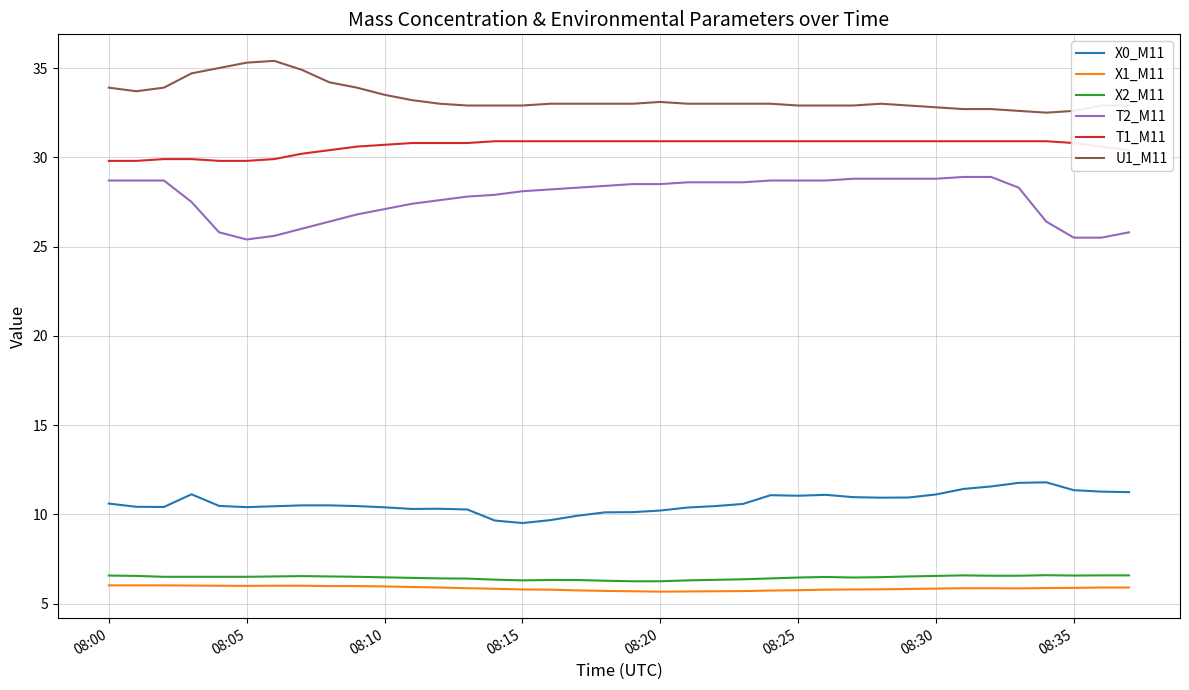

True or false: U1_M11 and X0_M11 intersect in this chart.

False